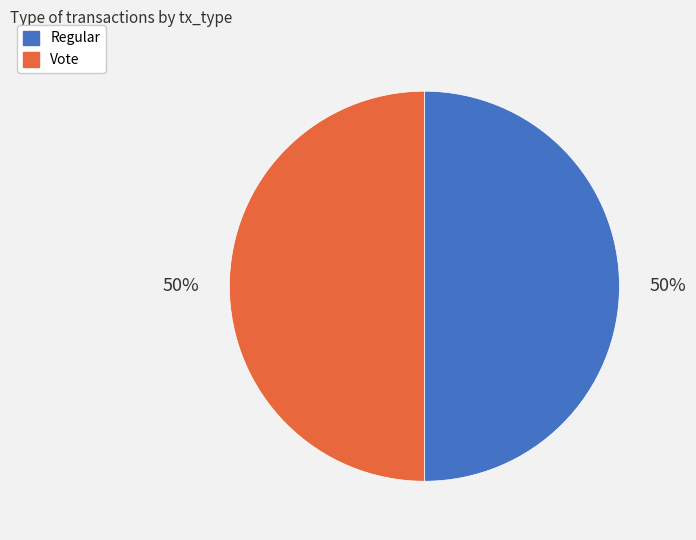

Combined, do Regular and Vote account for over 50%?

Yes